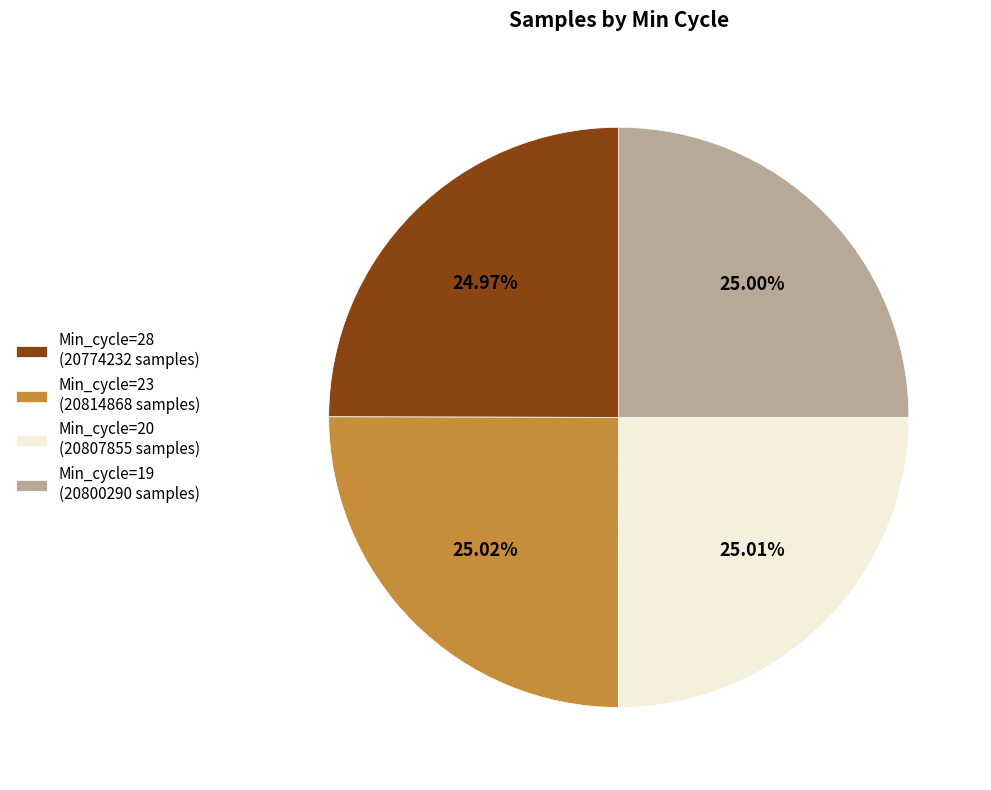

To the nearest percent, what percentage of the pie is Min_cycle=23?

25%